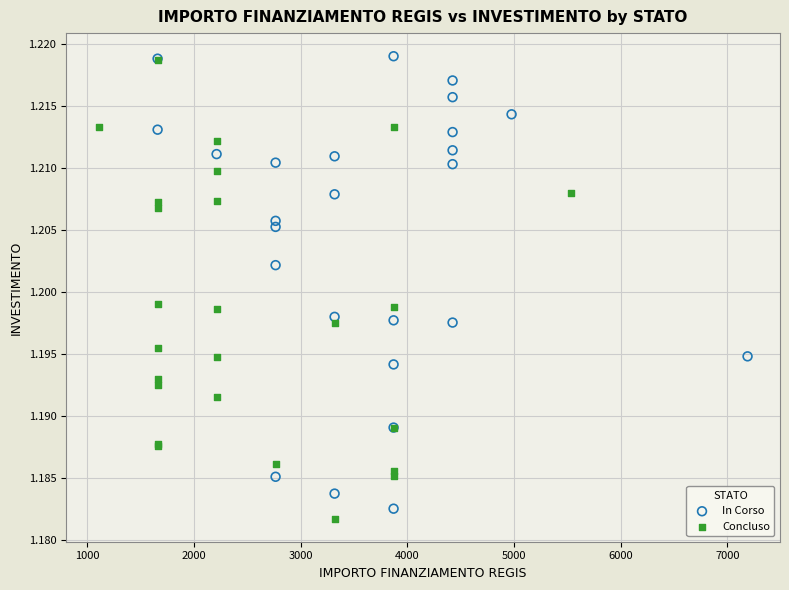

Which series has the largest Y range (max minus min)?

Concluso